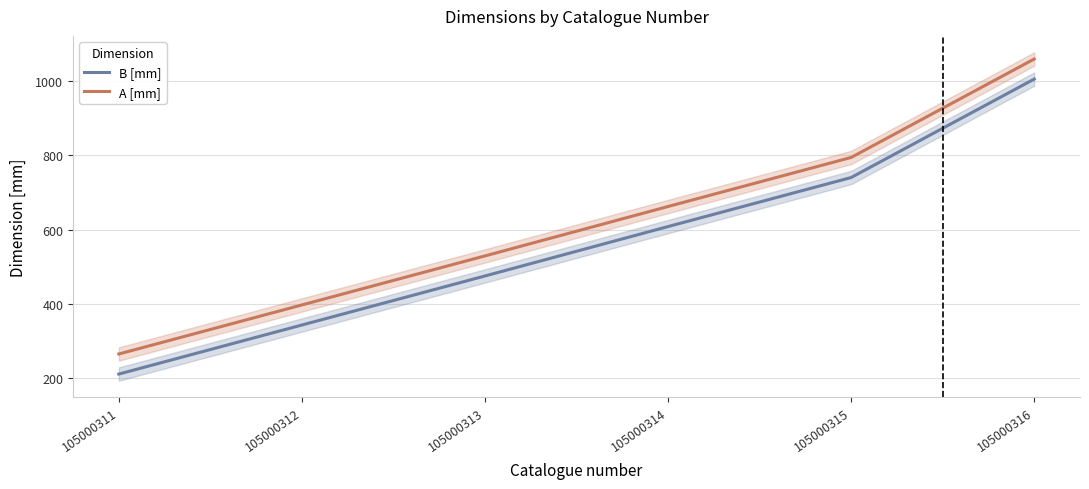

What is the approximate value of B [mm] at 105000316?

1005